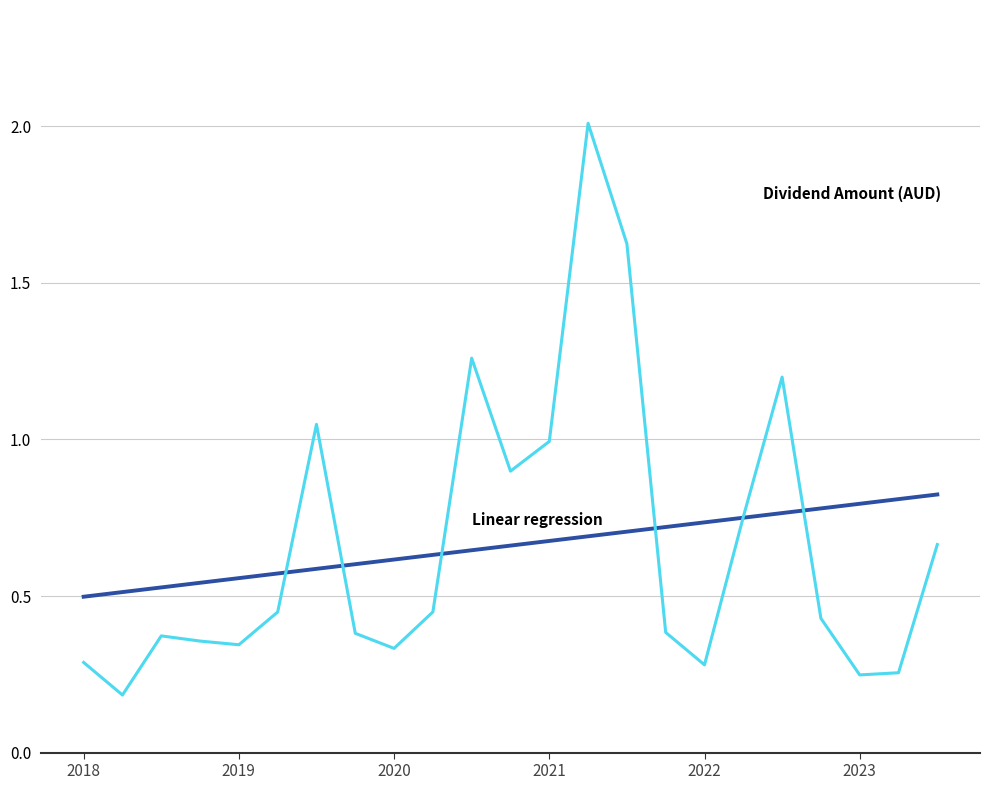

What is the maximum value shown in the chart?

2.0